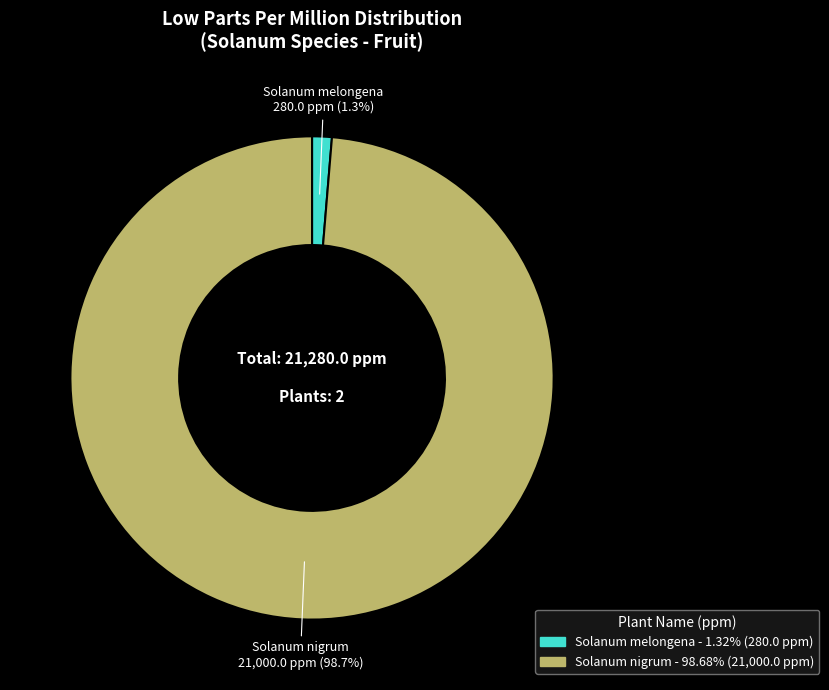

Rank the categories by value from lowest to highest.

Solanum melongena, Solanum nigrum